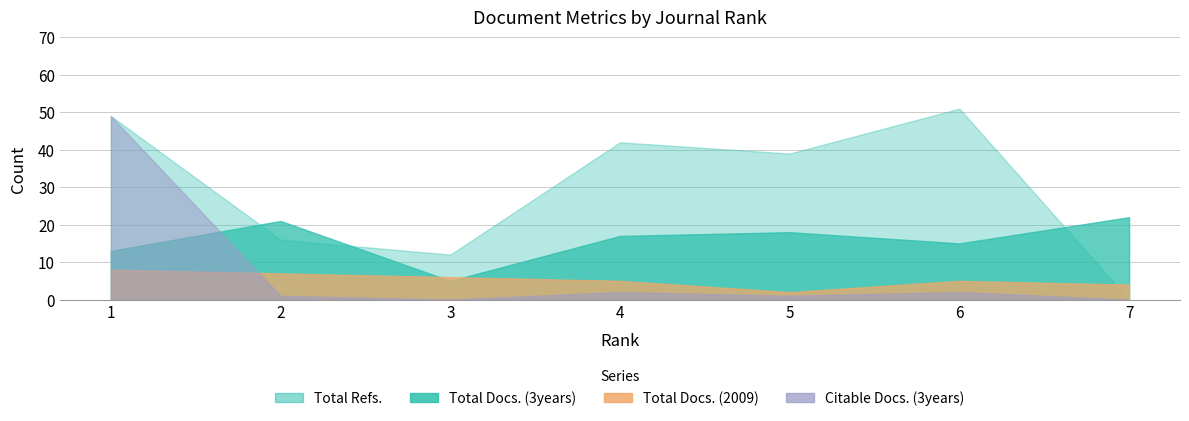

What is the spread (max minus min) of values at 6?

49